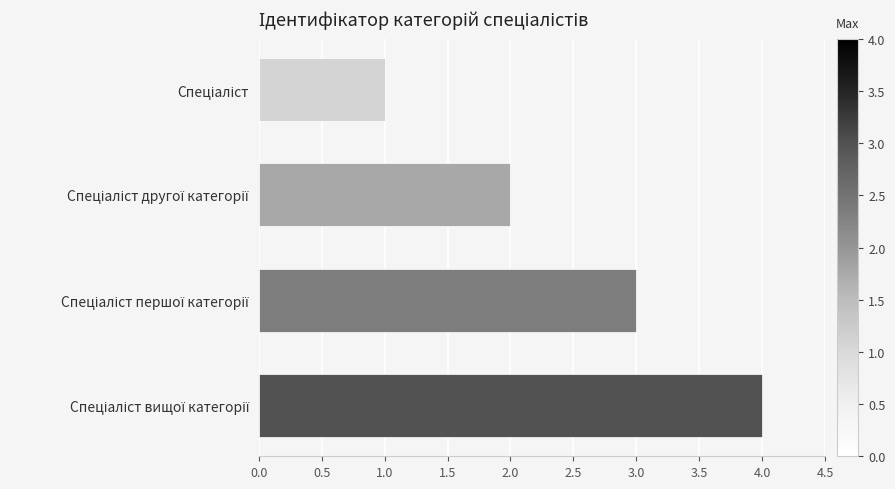

What is the sum of all values?

10